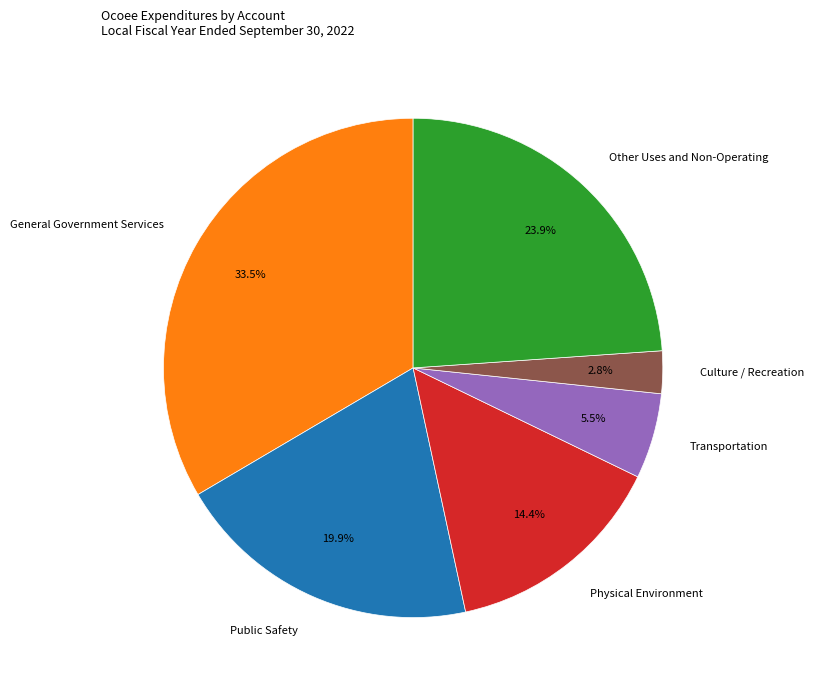

Count the number of slices in the pie.

6